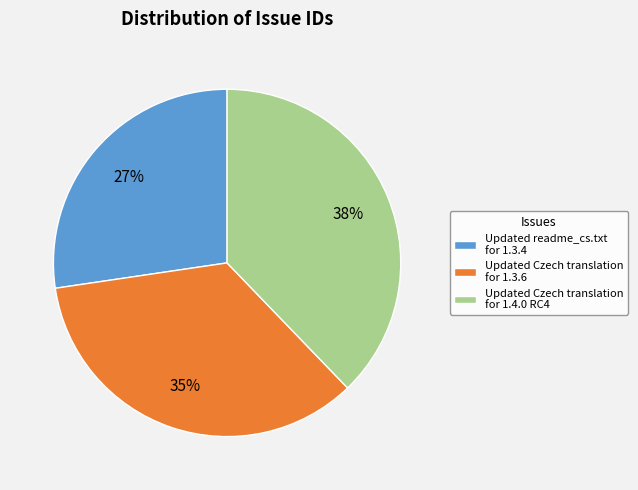

Is the sum of Updated Czech translation for 1.4.0 RC4 and Updated Czech translation for 1.3.6 greater than half?

Yes